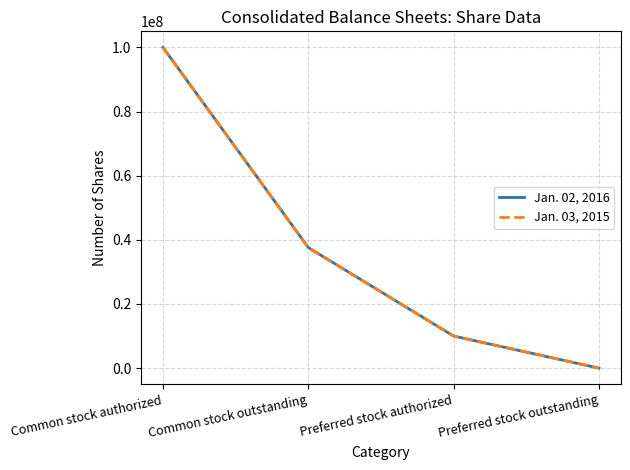

The value of Jan. 02, 2016 at Preferred stock authorized is 6616486. True or false?

False